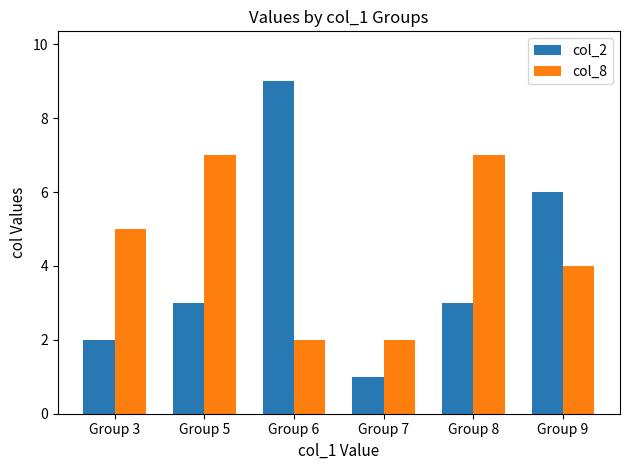

What is the spread (max minus min) of values at Group 5?

4